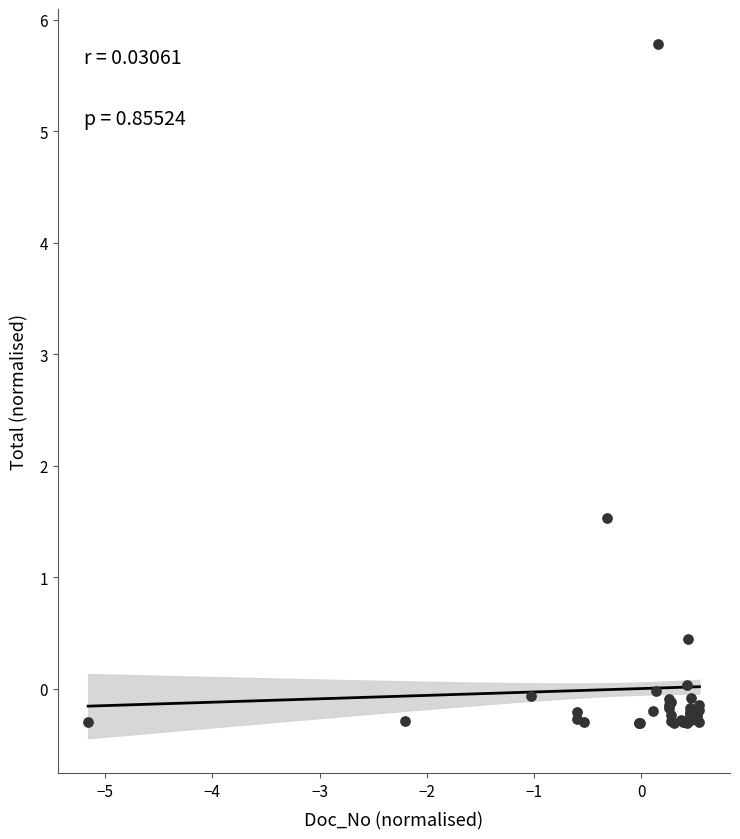

What Y value in the scatter plot is closest to 2?

1.5